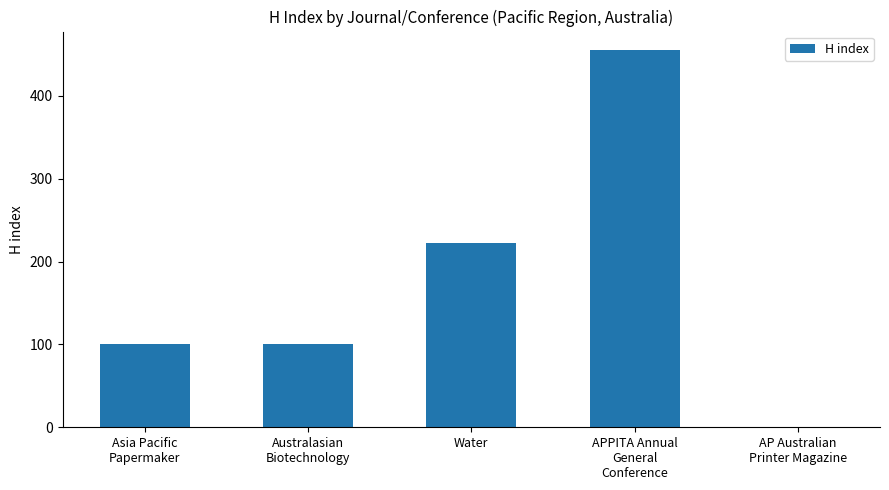

The value at Water is 222. True or false?

True